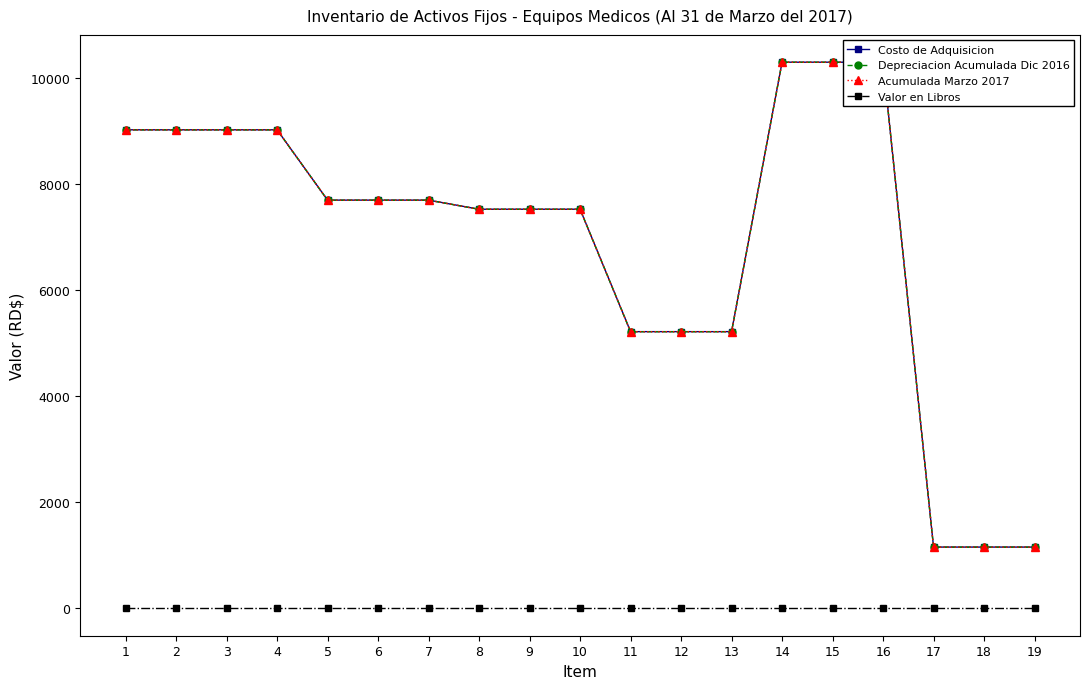

Which category has the lowest value in the Depreciacion Acumulada Dic 2016 series?

17